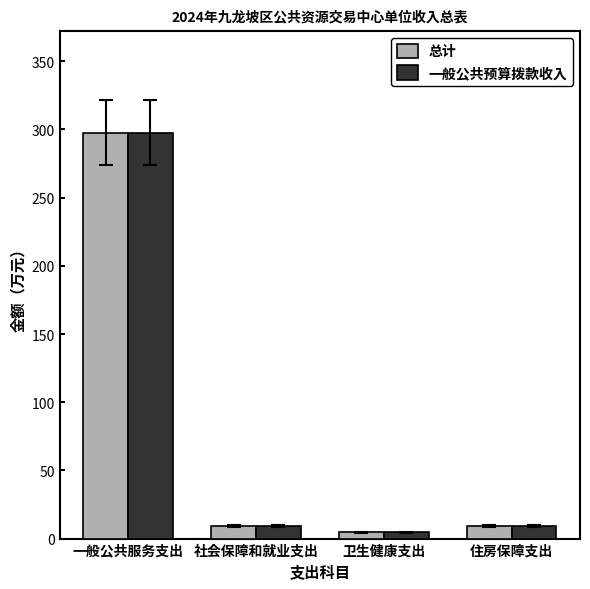

What is the average value of the 总计 series?

80.3